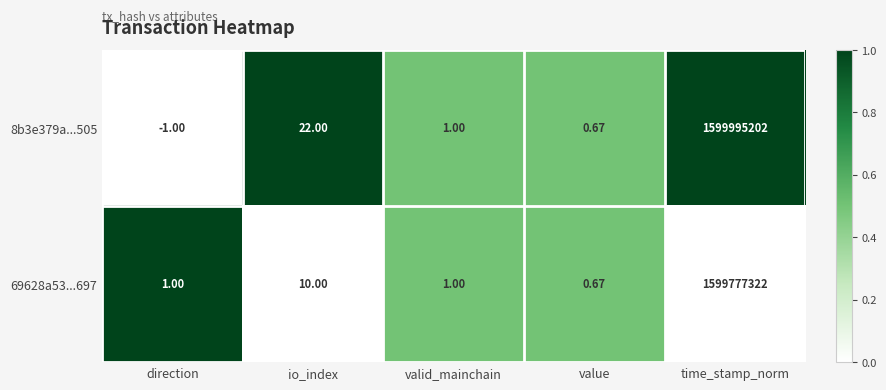

List the labels in order of 8b3e379a...505 value, smallest first.

direction, value, valid_mainchain, io_index, time_stamp_norm